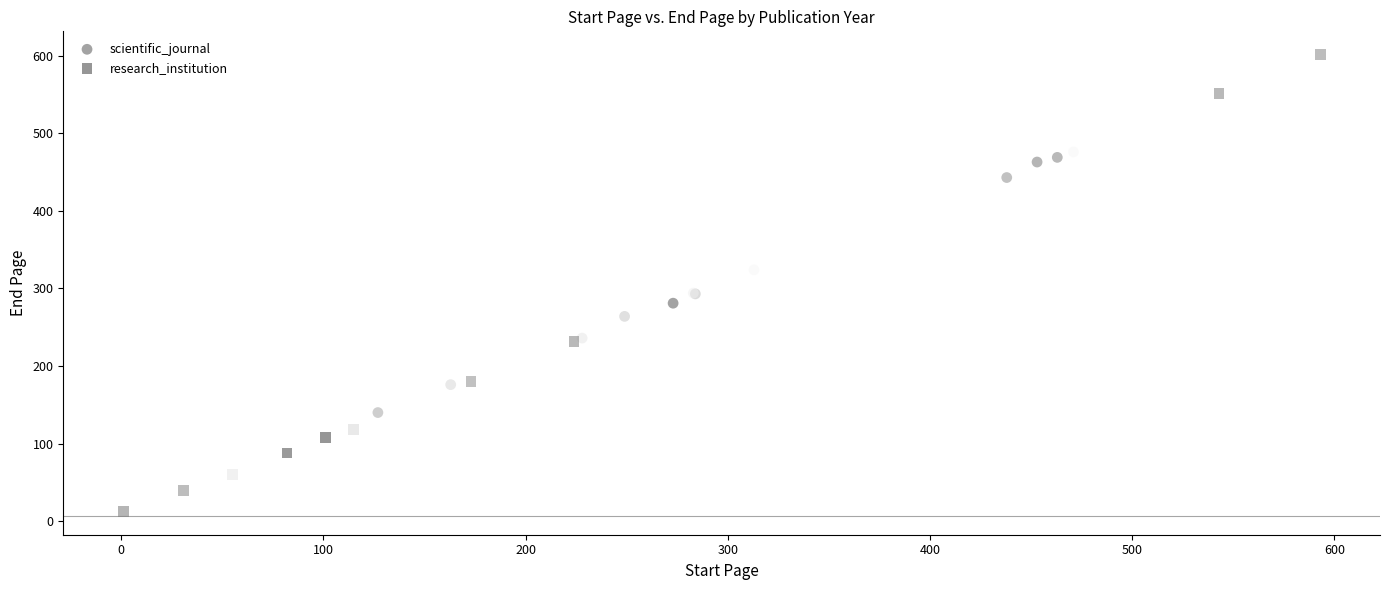

What are all the series names shown in the legend?

scientific_journal, research_institution